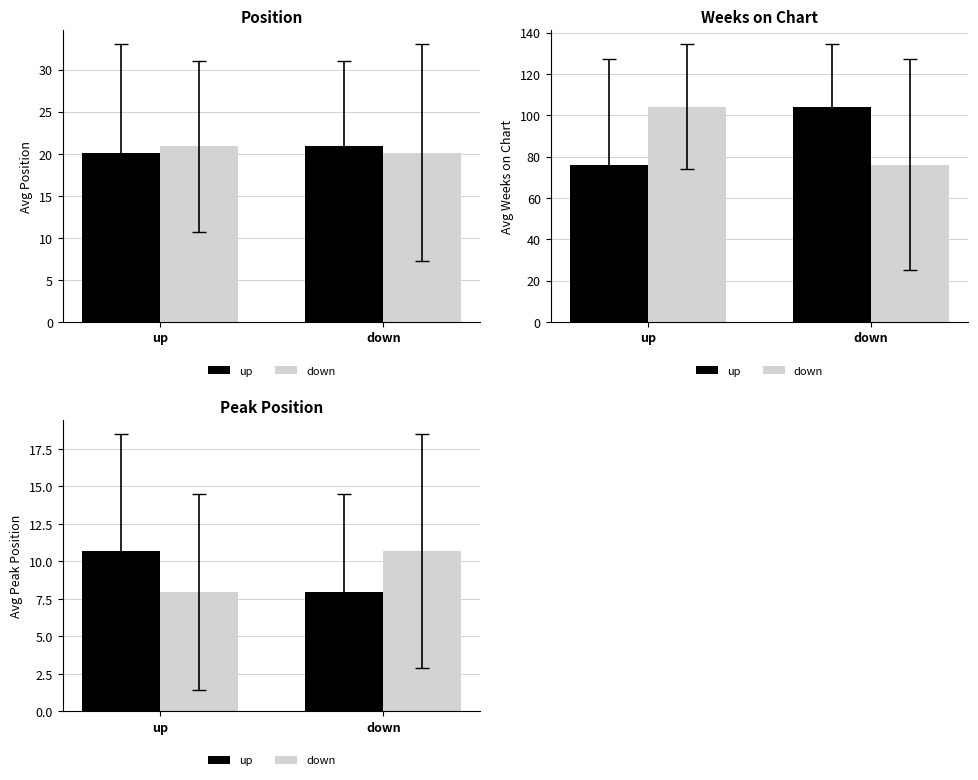

Between up and down, which series saw the biggest shift?

up